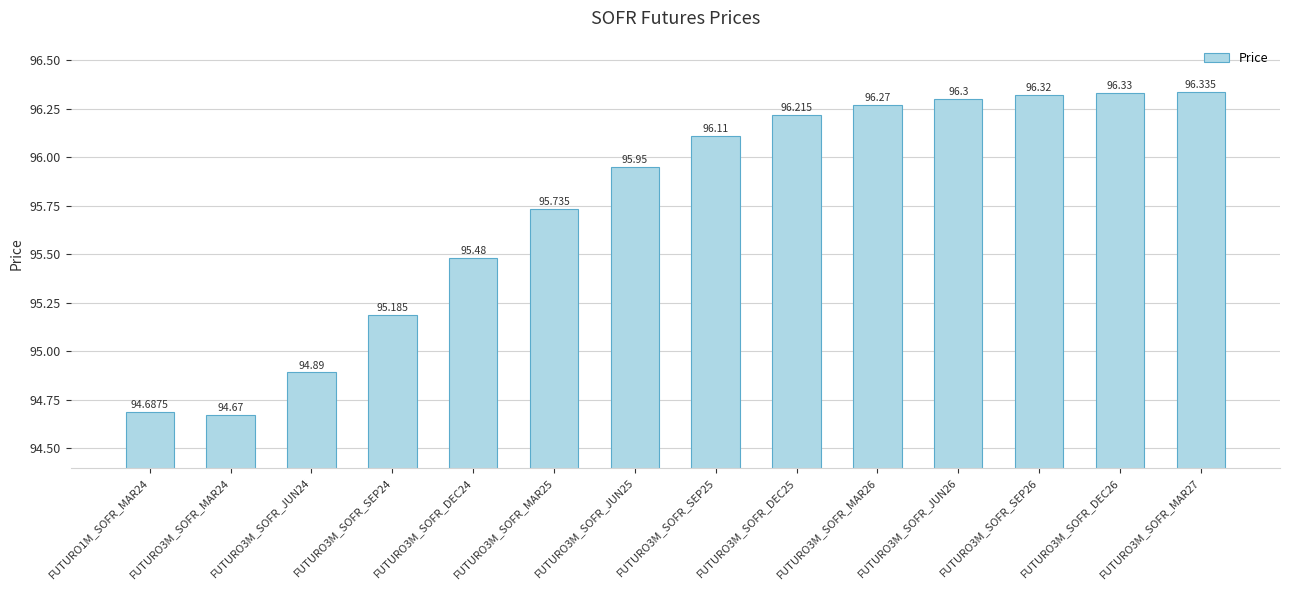

List the labels in order of value, largest first.

FUTURO3M_SOFR_MAR27, FUTURO3M_SOFR_DEC26, FUTURO3M_SOFR_SEP26, FUTURO3M_SOFR_JUN26, FUTURO3M_SOFR_MAR26, FUTURO3M_SOFR_DEC25, FUTURO3M_SOFR_SEP25, FUTURO3M_SOFR_JUN25, FUTURO3M_SOFR_MAR25, FUTURO3M_SOFR_DEC24, FUTURO3M_SOFR_SEP24, FUTURO3M_SOFR_JUN24, FUTURO1M_SOFR_MAR24, FUTURO3M_SOFR_MAR24